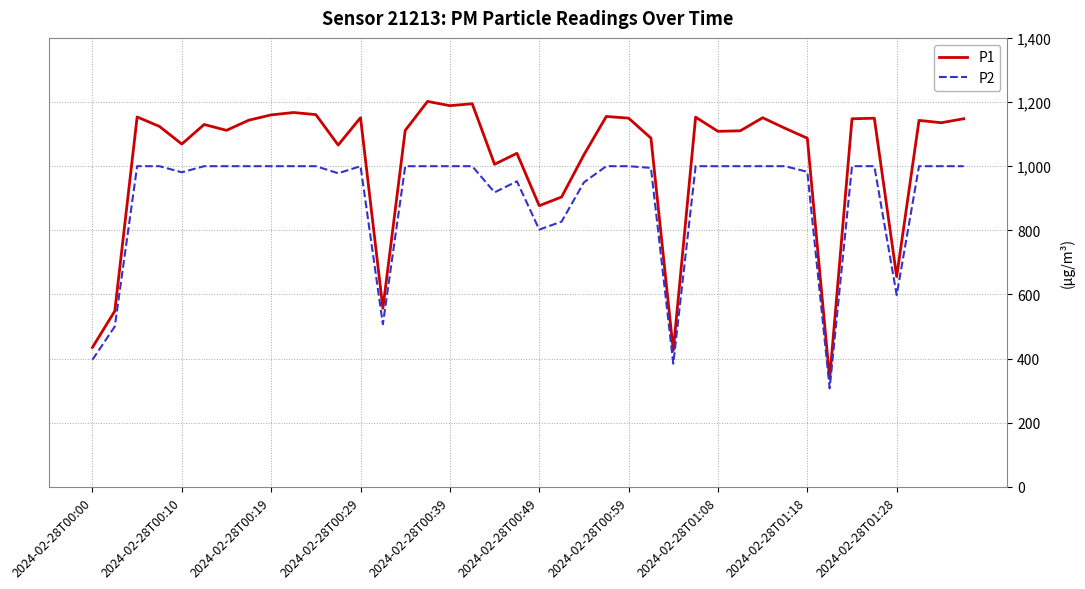

Which series has the largest total across all categories?

P1